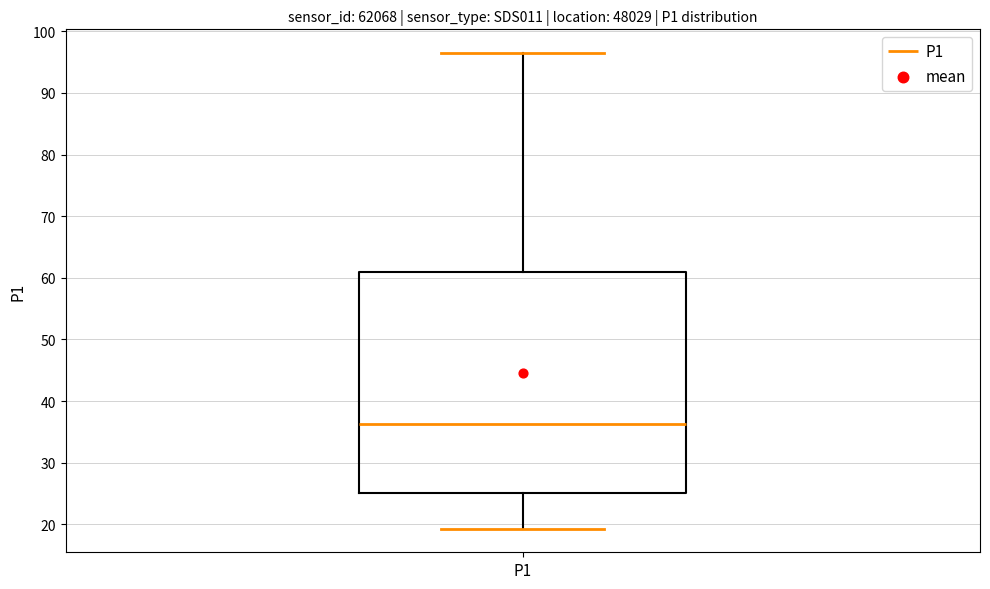

Transcribe this box plot: give where the median line is, the range the box spans, and where the two whiskers end, as read against the y-axis. The values are not printed on the chart, so give them approximately, as read against the axis.

median 36, box 25 to 61, whiskers 19 to 96